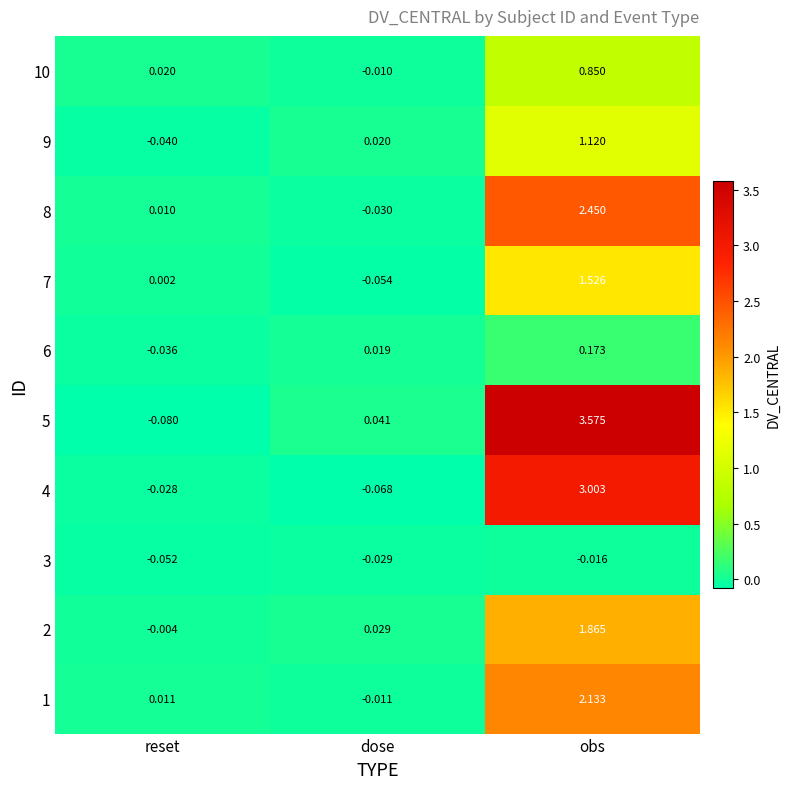

At obs, list the series in order from smallest to largest.

3, 6, 10, 9, 7, 2, 1, 8, 4, 5